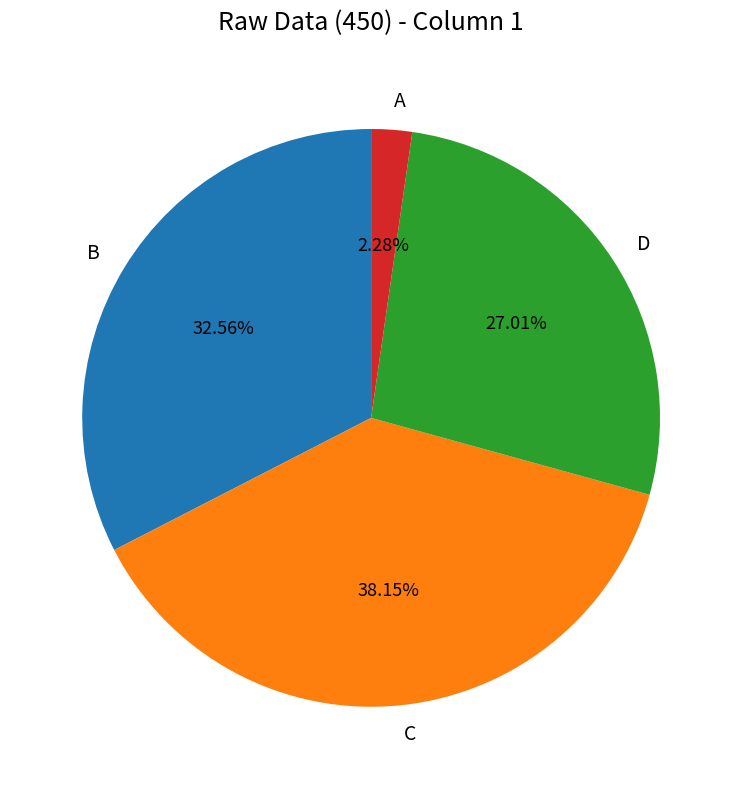

To the nearest percent, what percentage of the pie is A?

2%